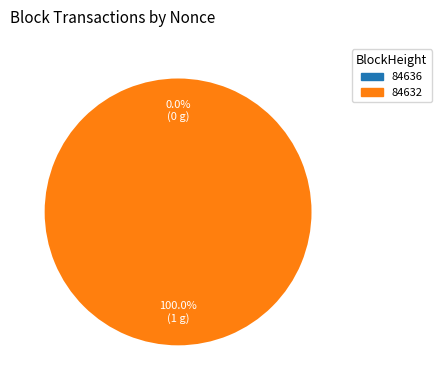

How many segments does this pie chart have?

2